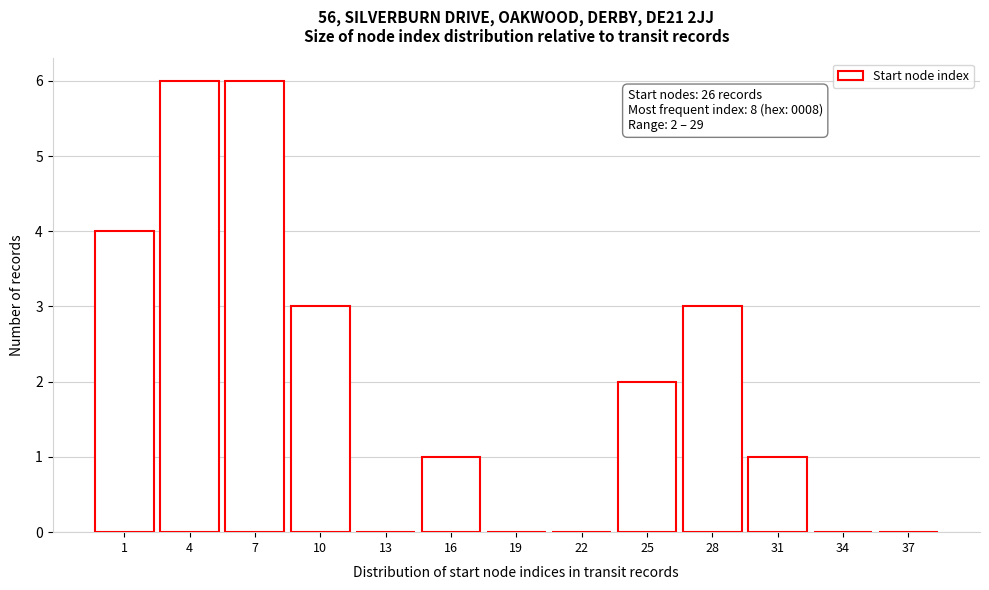

Reading left to right, extract all data points from this chart.

1=4	4=6	7=6	10=3	13=0	16=1	19=0	22=0	25=2	28=3	31=1	34=0	37=0